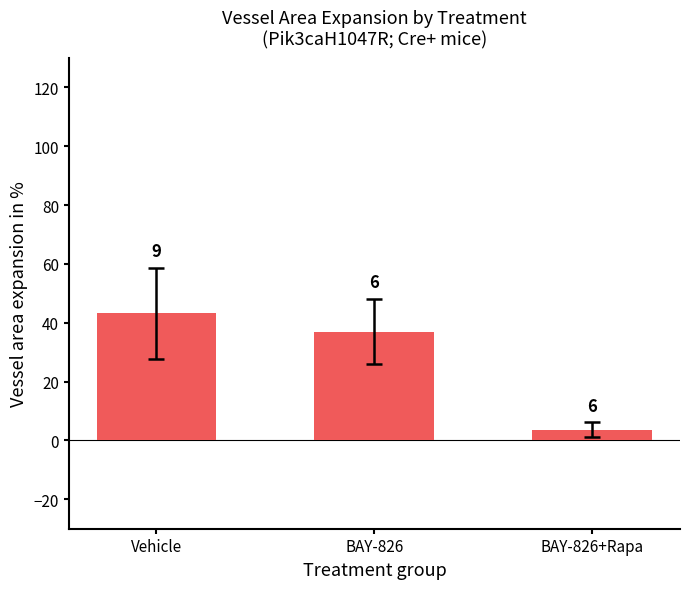

How many bars are there in total?

3